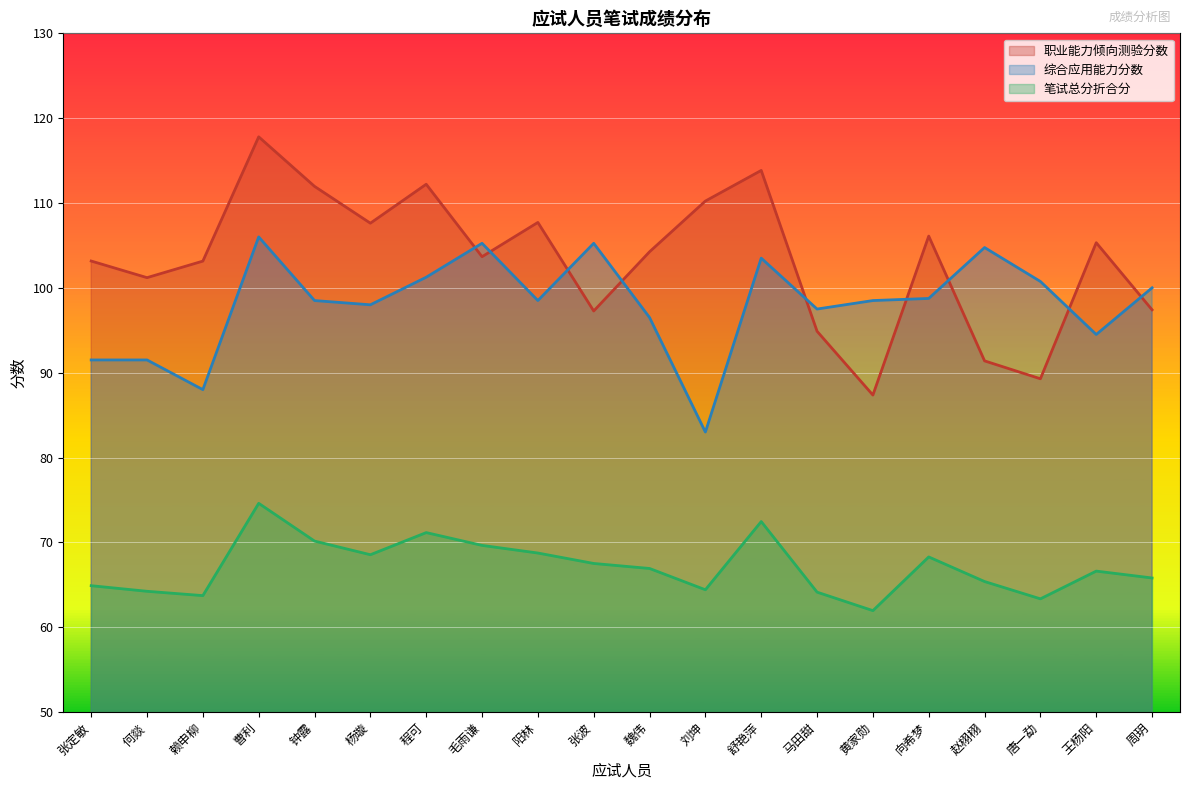

At which label does 职业能力倾向测验分数 first exceed 104?

曹利